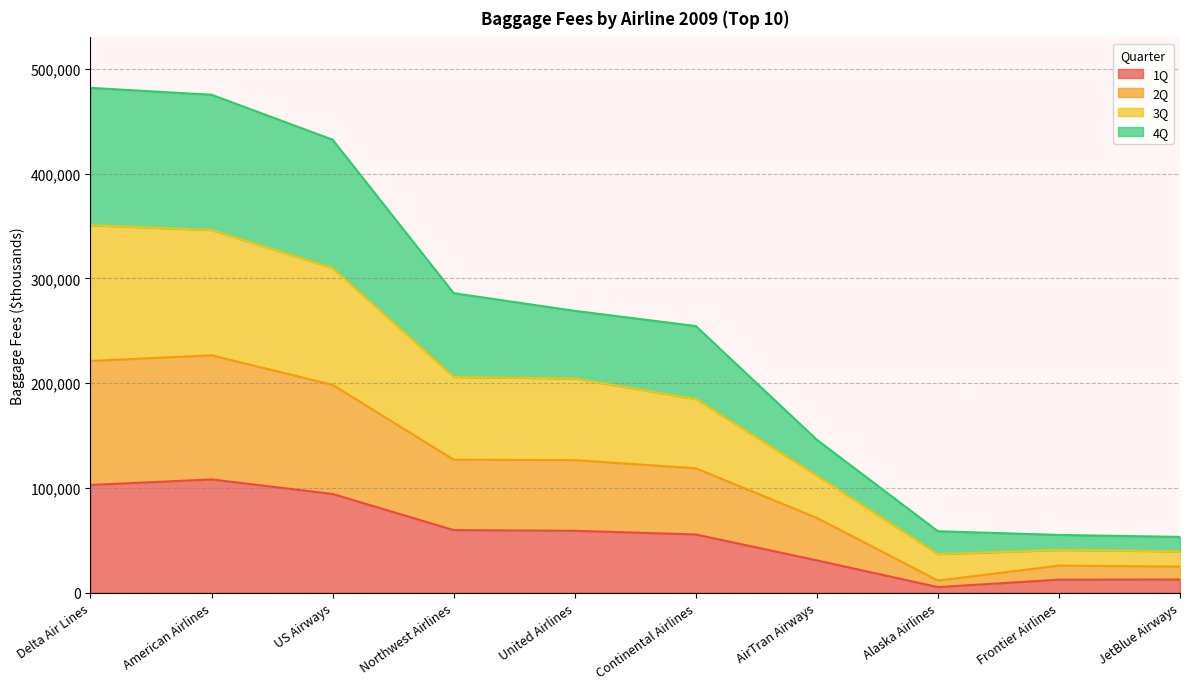

The 1Q series shows 30881 at AirTran Airways. True or false?

True